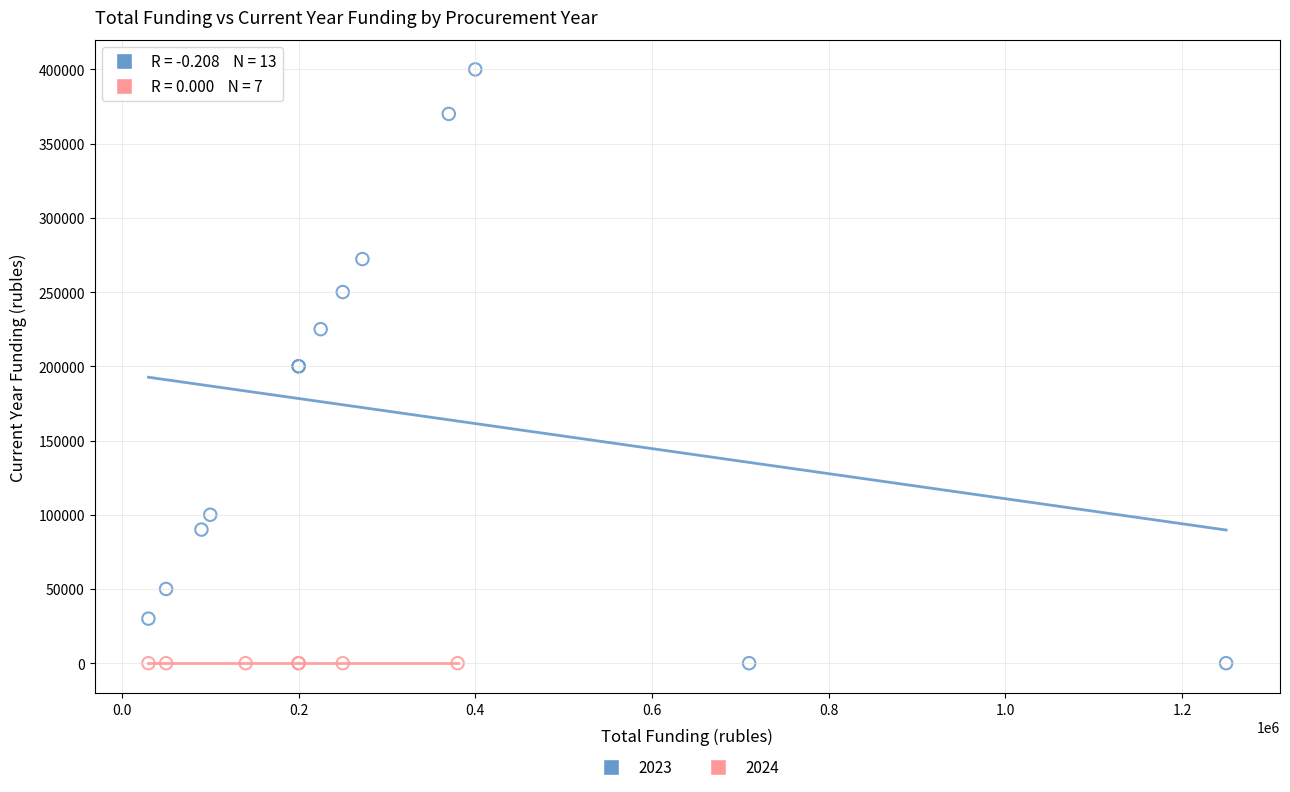

Which series contains the highest Y value?

2023